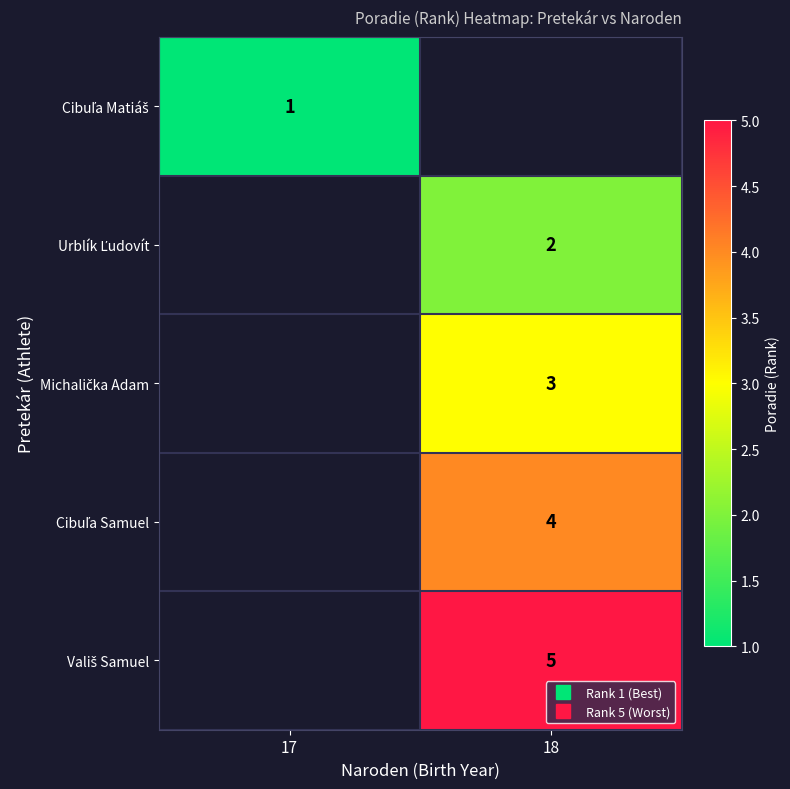

List the labels in order of Michalička Adam value, largest first.

17, 18